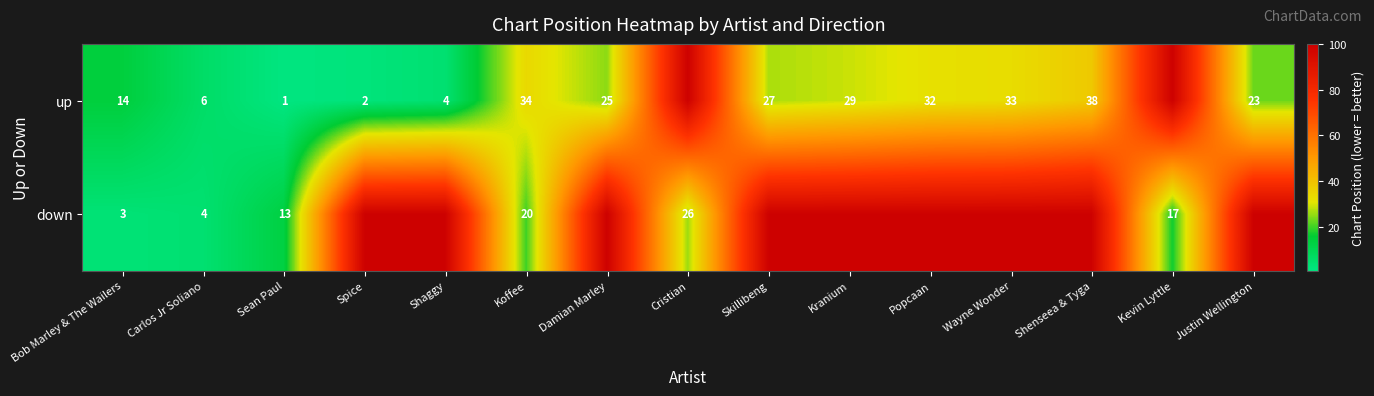

What is the sum of the up values at Sean Paul and Damian Marley?

26